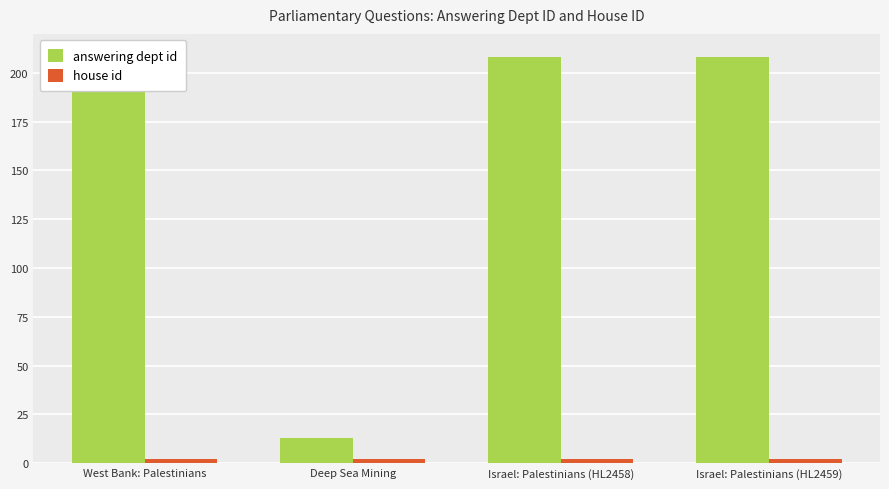

Rank the series by their maximum value, from highest to lowest.

answering dept id, house id